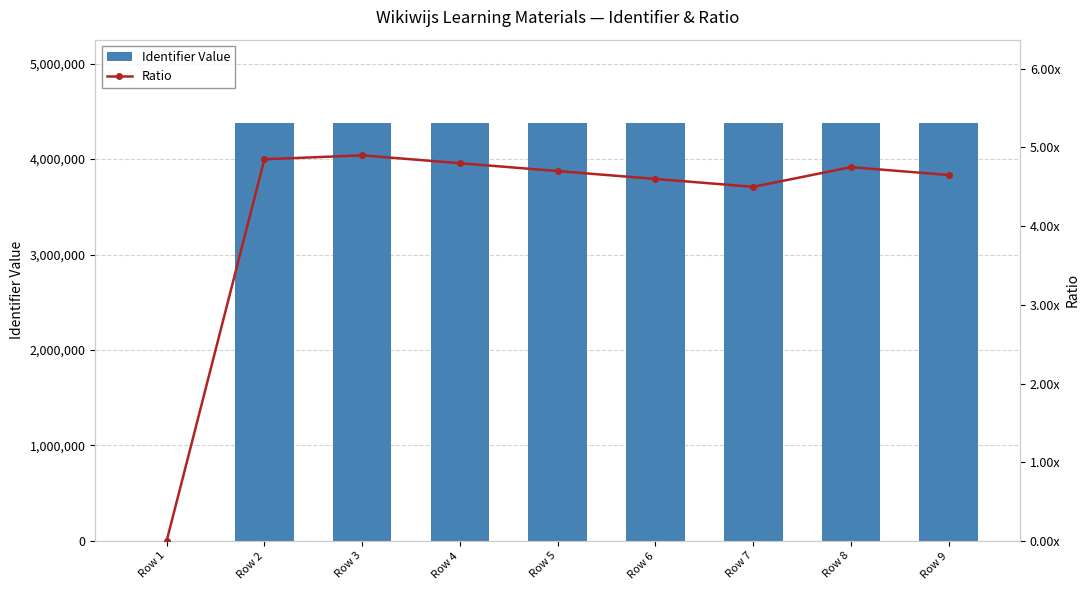

Where is Identifier Value nearest to the value 2188016?

Row 2